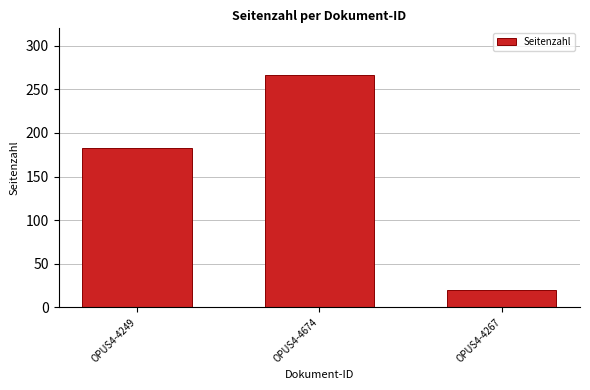

Count the number of data series in this chart.

1